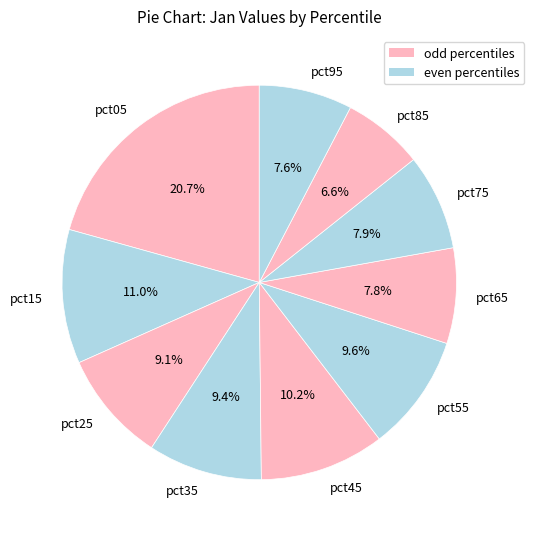

Count the number of slices in the pie.

10